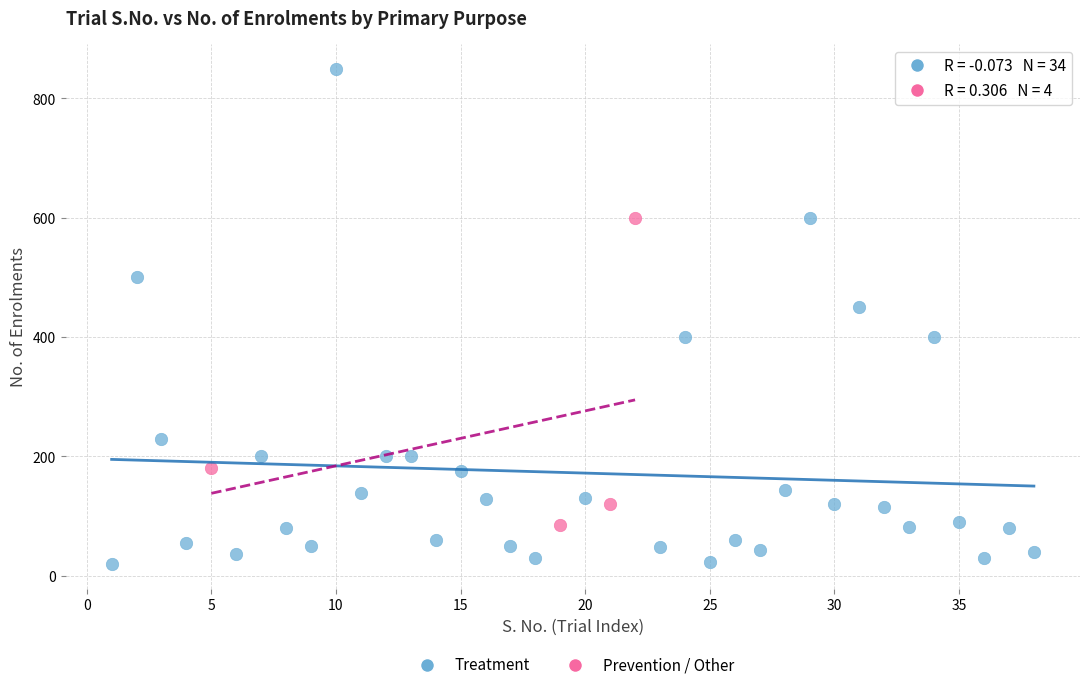

Which series contains the lowest Y value?

Treatment